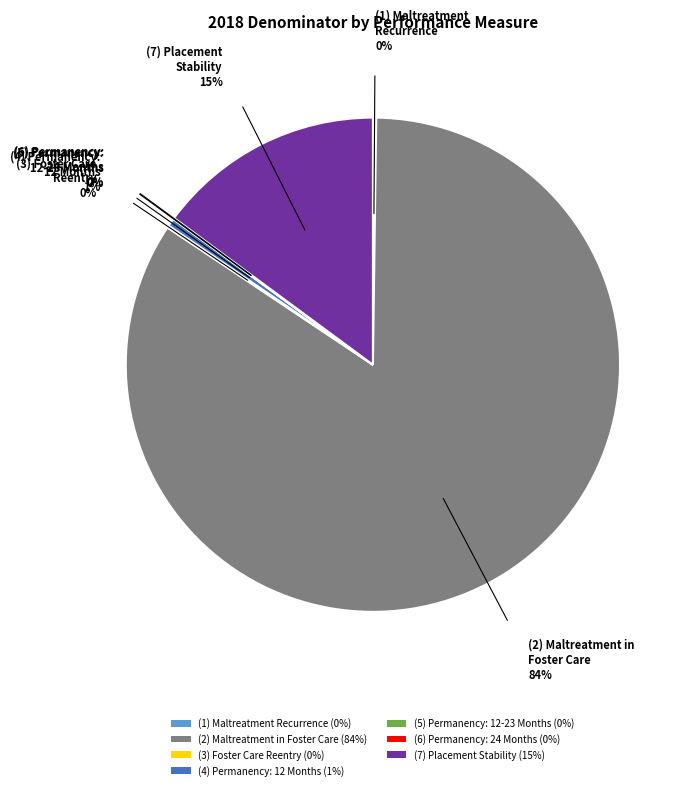

The (2) Maltreatment in Foster Care (84%) slice represents 84% of the pie. True or false?

True